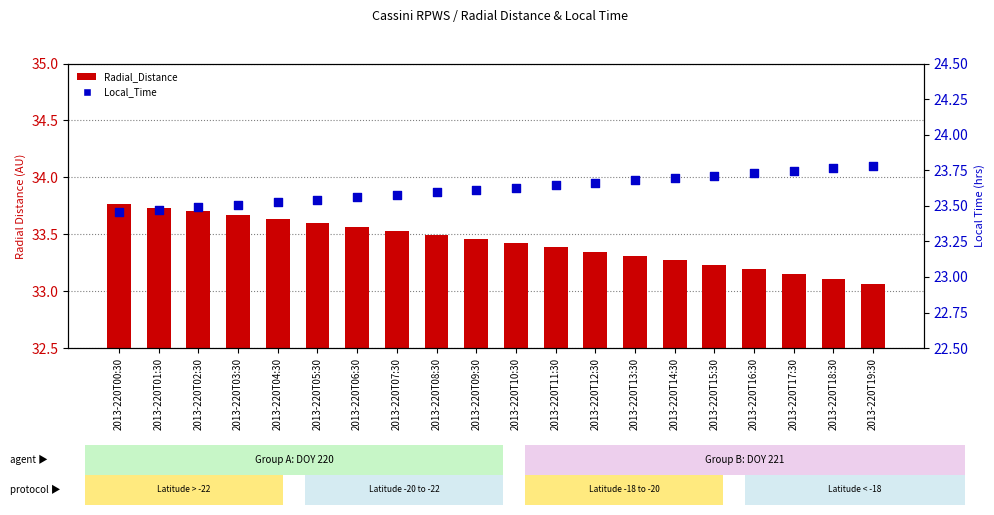

Which series has the widest spread of Y values?

Radial_Distance